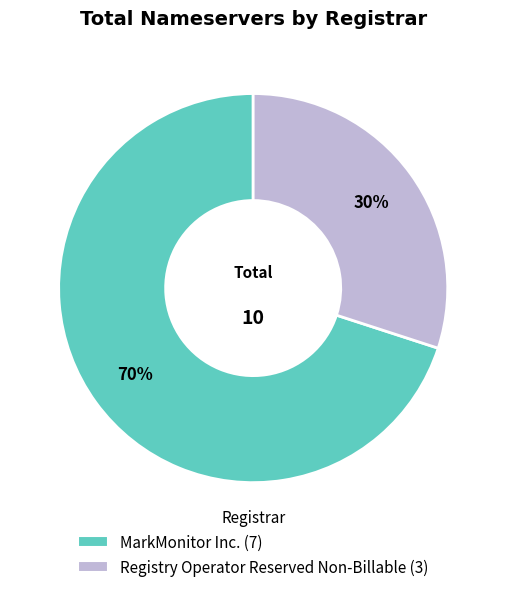

To the nearest percent, what is the difference between the largest and smallest slice percentages?

40%